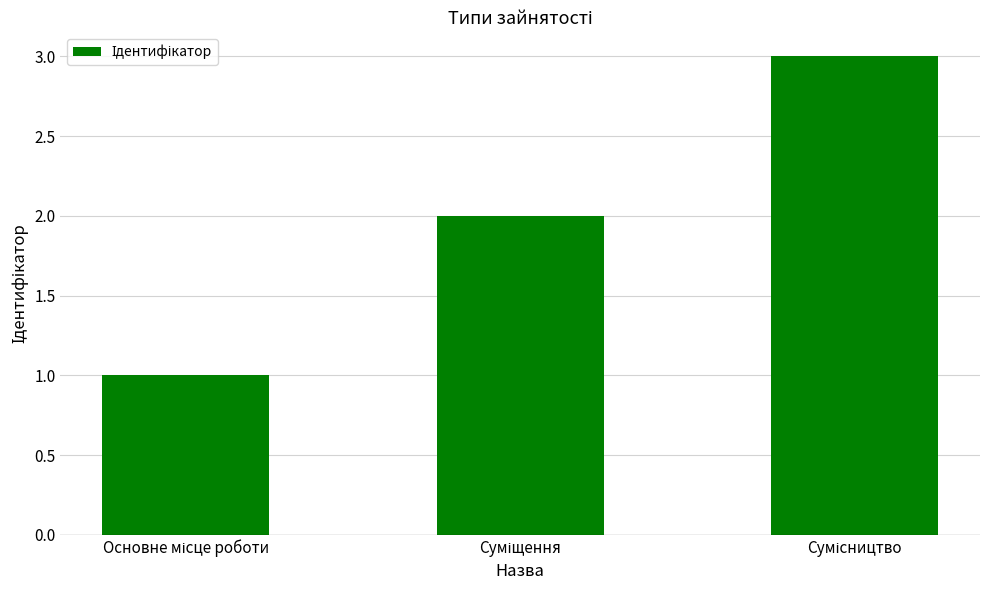

What is the maximum value shown in the chart?

3